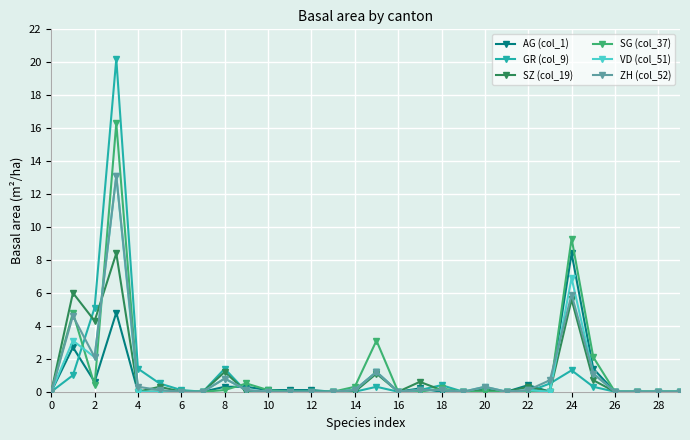

How many series are shown in this chart?

6